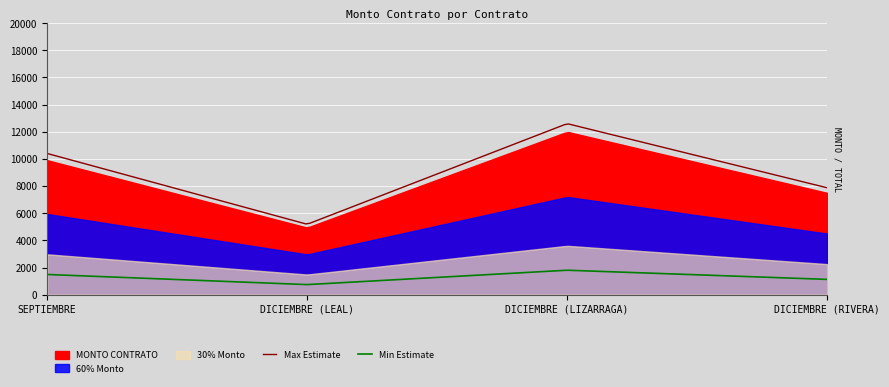

Reading left to right, transcribe all the data shown in this chart.

9906.4	4938.9	12000.0	7500.0